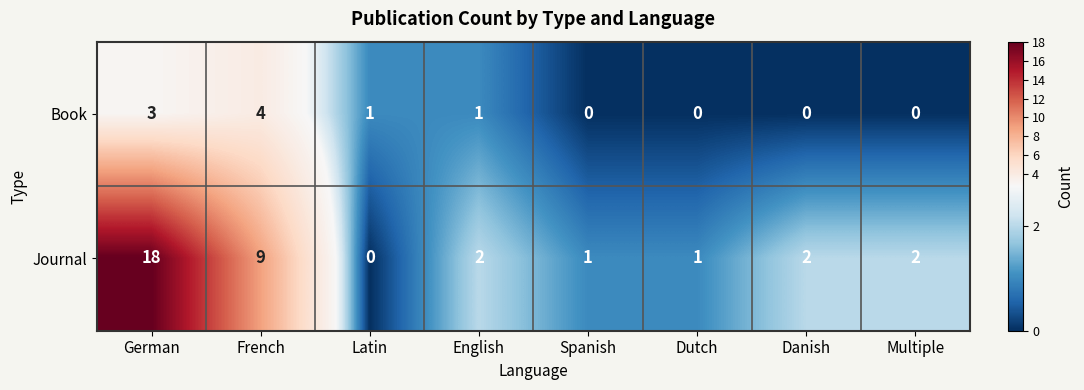

Rank the series at Multiple from highest to lowest value.

Journal, Book